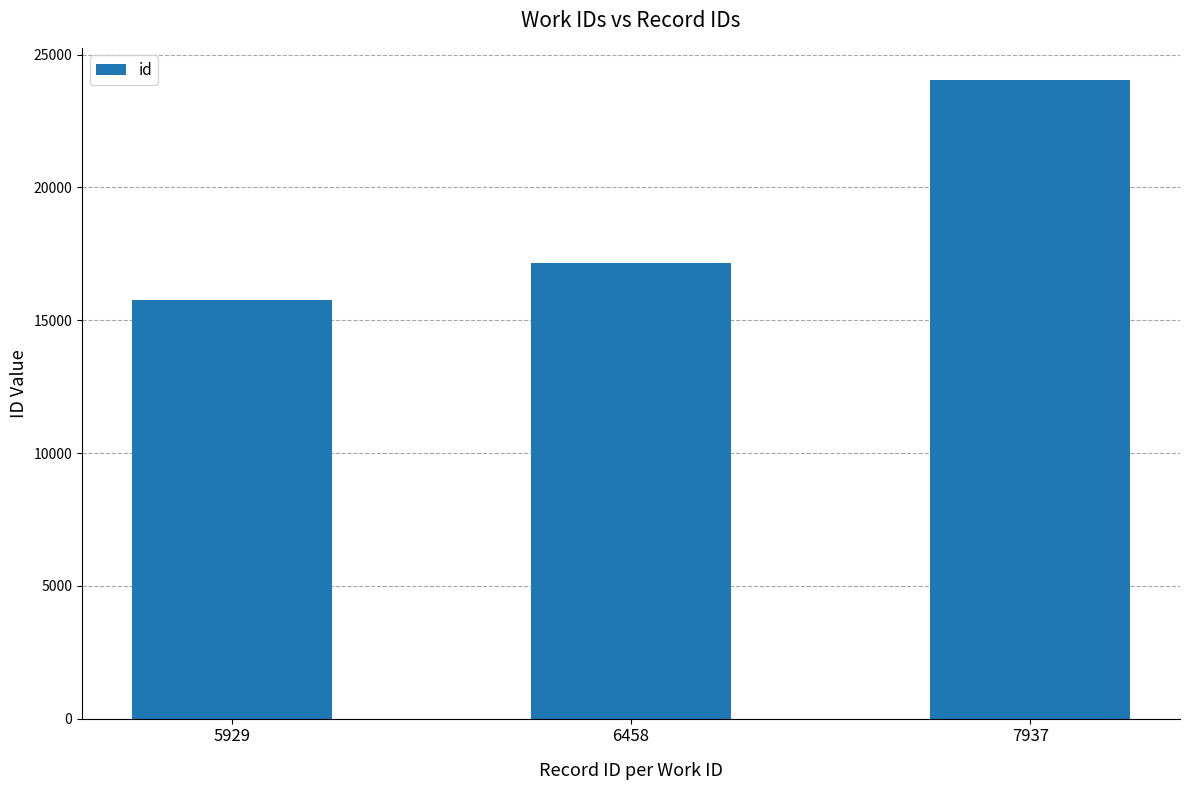

Reading left to right, list all the values displayed in this chart.

5929=15759	6458=17169	7937=24054